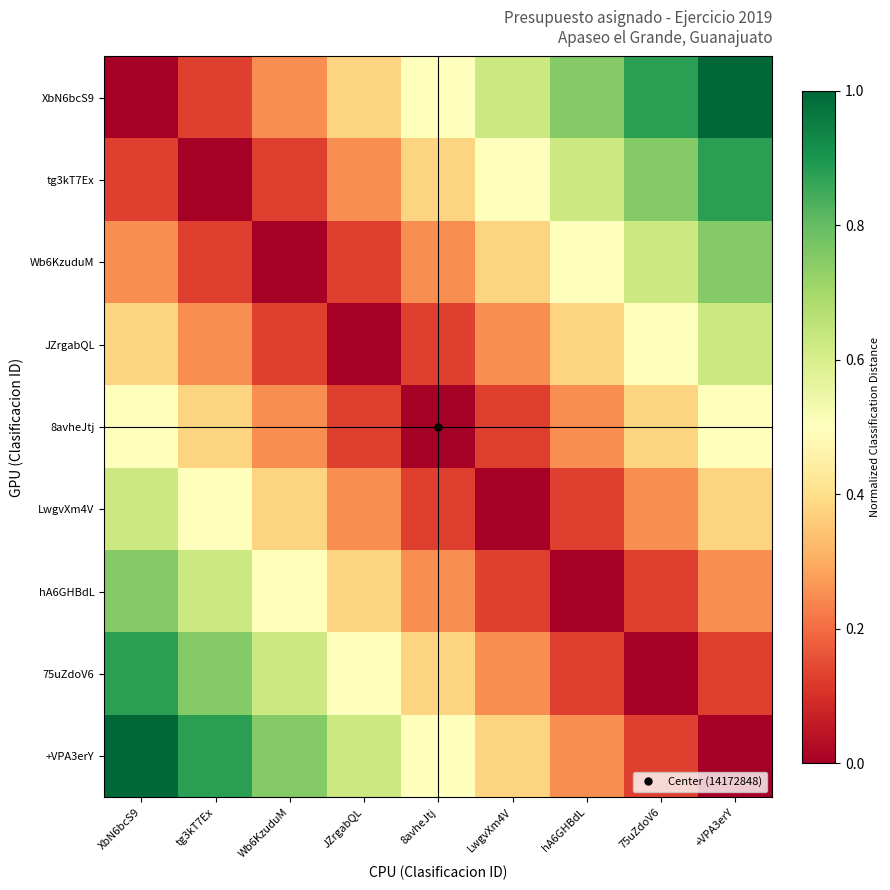

At how many categories does at least one series exceed 0?

9